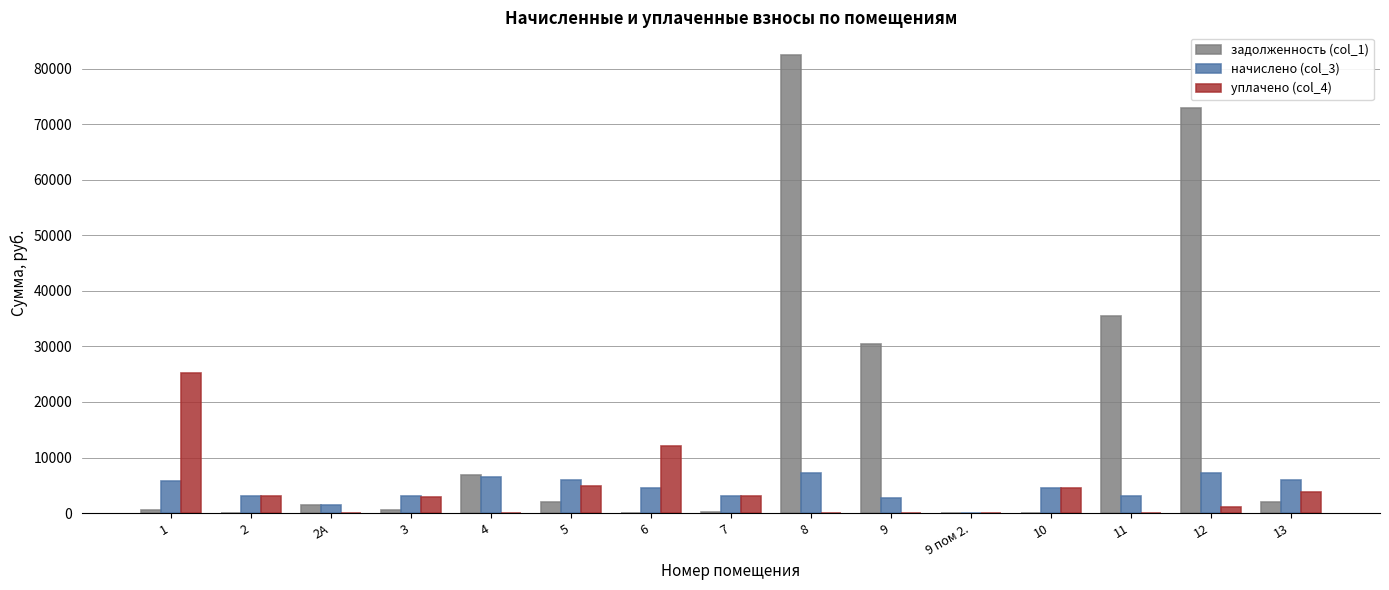

Which series changed the most between 4 and 9?

задолженность (col_1)